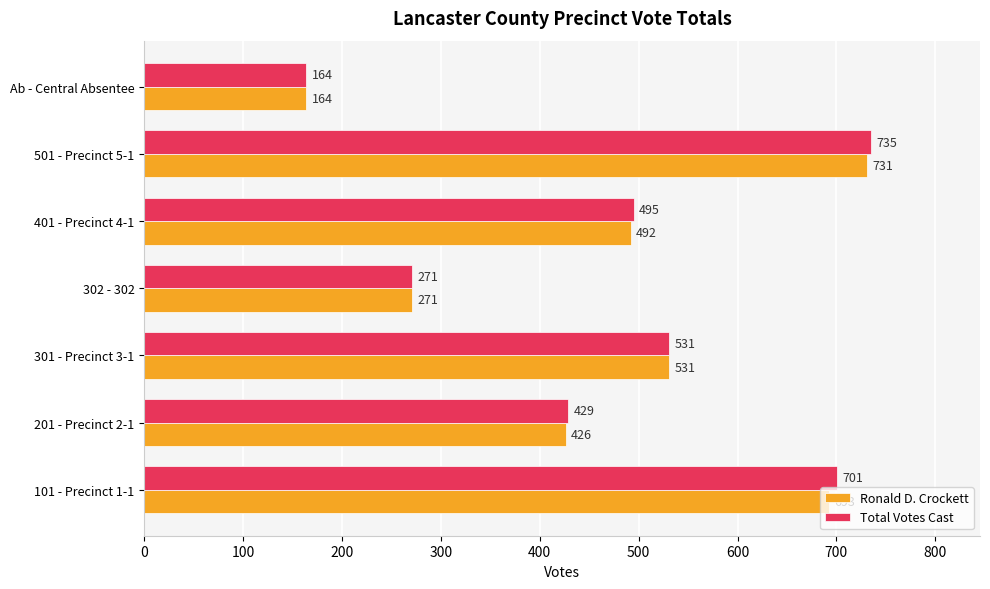

Between 201 - Precinct 2-1 and Ab - Central Absentee, which series saw the biggest shift?

Total Votes Cast